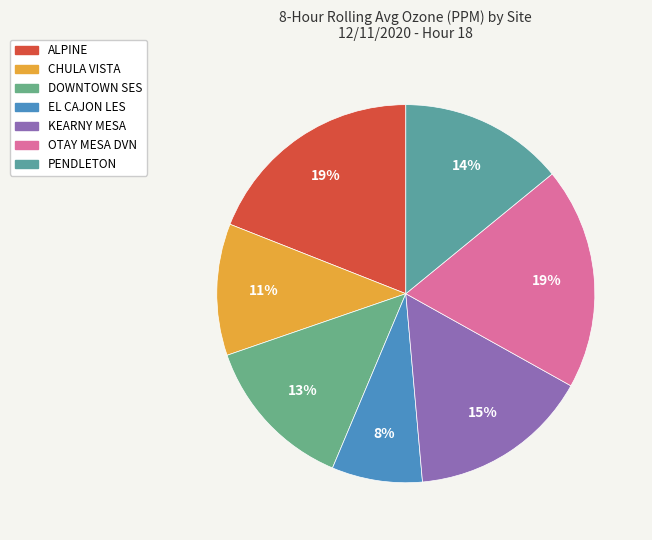

Count the number of slices in the pie.

7